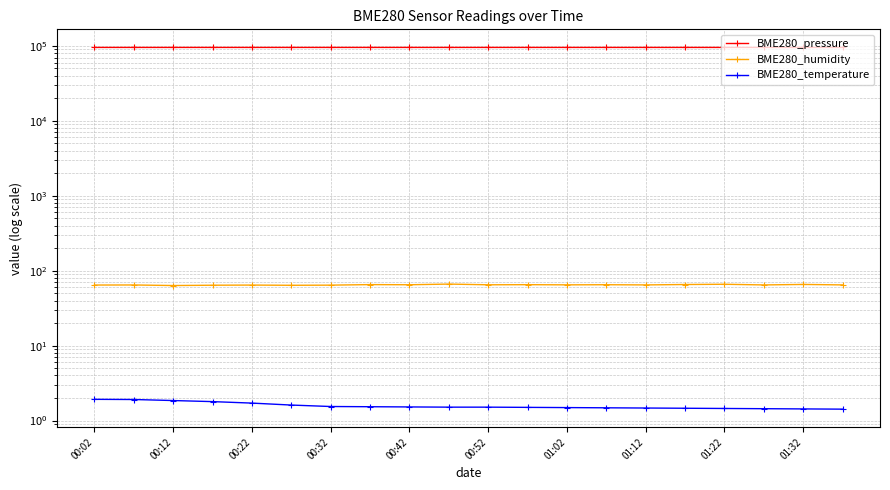

Is the value of BME280_pressure at 00:32 greater than the value of BME280_temperature at 12?

Yes